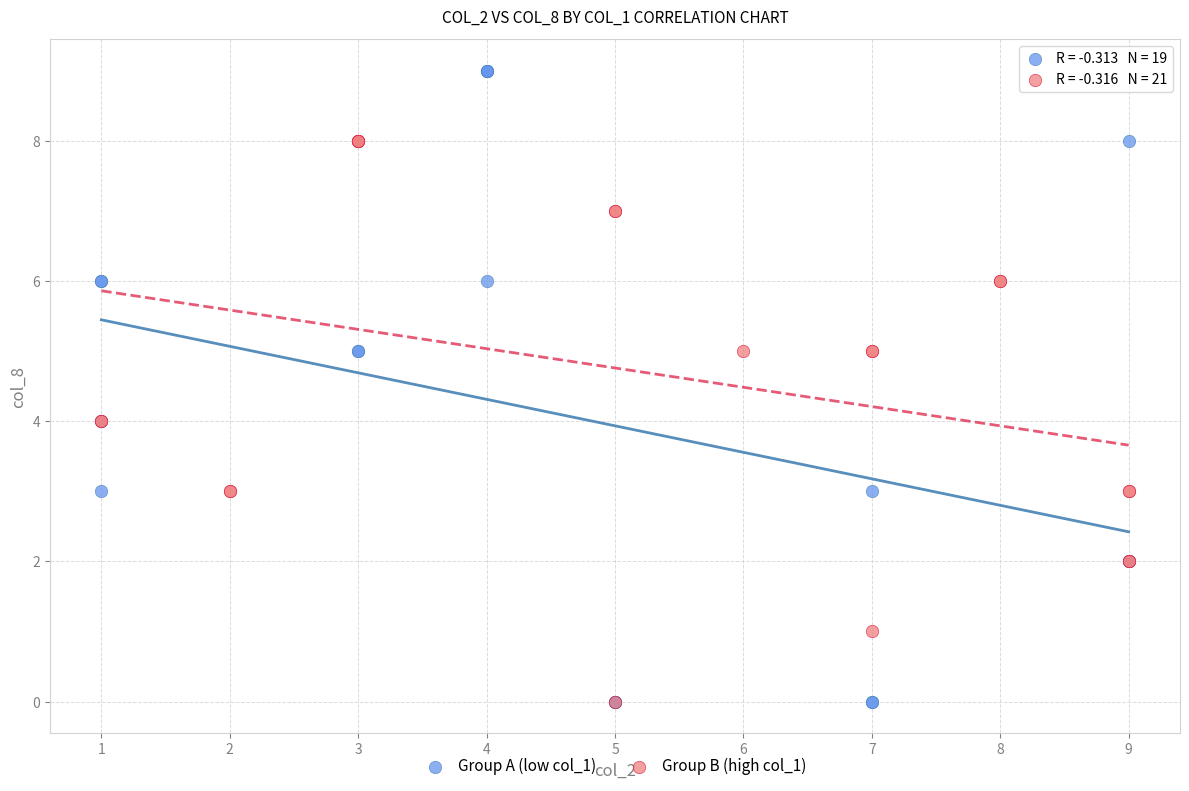

Which series contains the highest Y value?

Group A (low col_1)